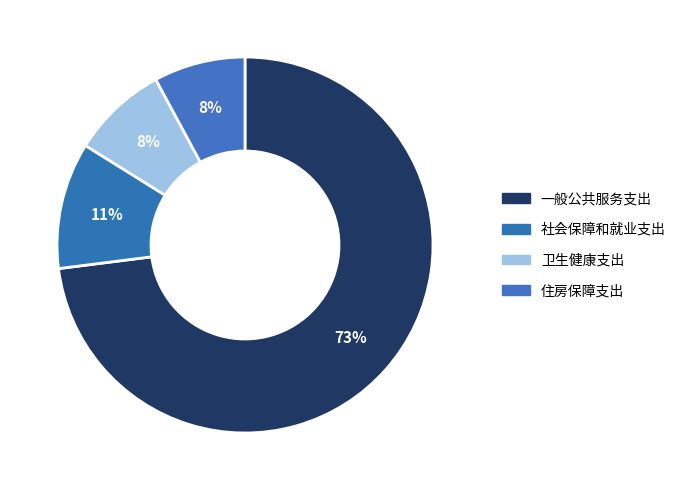

The 一般公共服务支出 slice represents 73% of the pie. True or false?

True